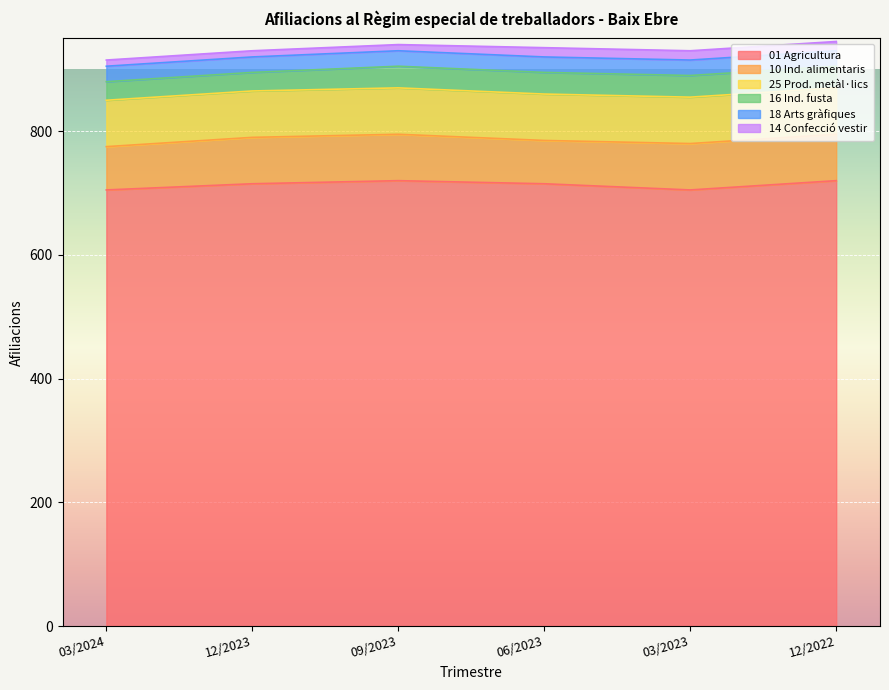

Reading left to right, transcribe all the data shown in this chart.

01 Agricultura: 03/2024=705	12/2023=715	09/2023=720	06/2023=715	03/2023=705	12/2022=720
10 Ind. alimentaris: 03/2024=70	12/2023=75	09/2023=75	06/2023=70	03/2023=75	12/2022=75
25 Prod. metàl·lics: 03/2024=75	12/2023=75	09/2023=75	06/2023=75	03/2023=75	12/2022=75
16 Ind. fusta: 03/2024=30	12/2023=30	09/2023=35	06/2023=35	03/2023=35	12/2022=35
18 Arts gràfiques: 03/2024=25	12/2023=25	09/2023=25	06/2023=25	03/2023=25	12/2022=25
14 Confecció vestir: 03/2024=10	12/2023=10	09/2023=10	06/2023=15	03/2023=15	12/2022=15